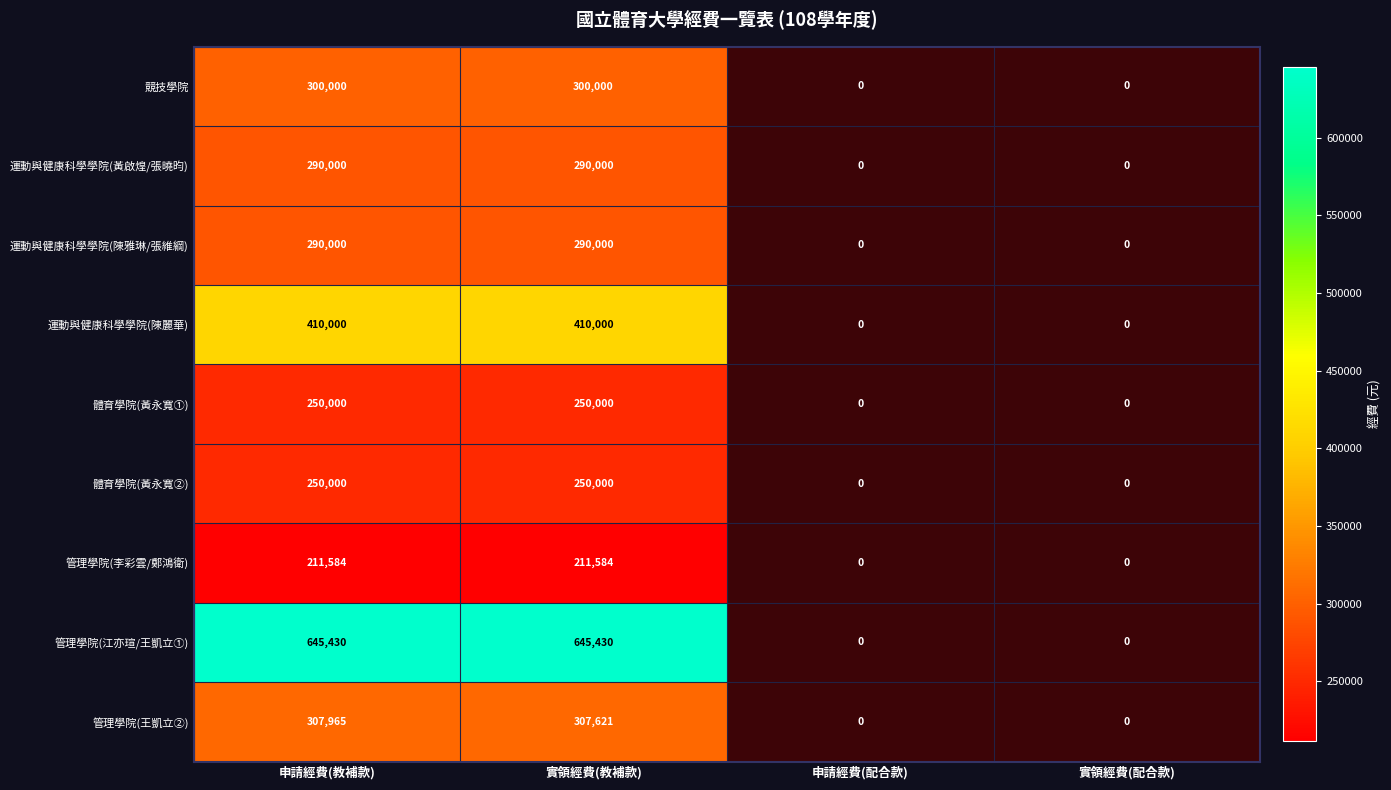

Which series has the largest range (max minus min)?

管理學院(江亦瑄/王凱立①)